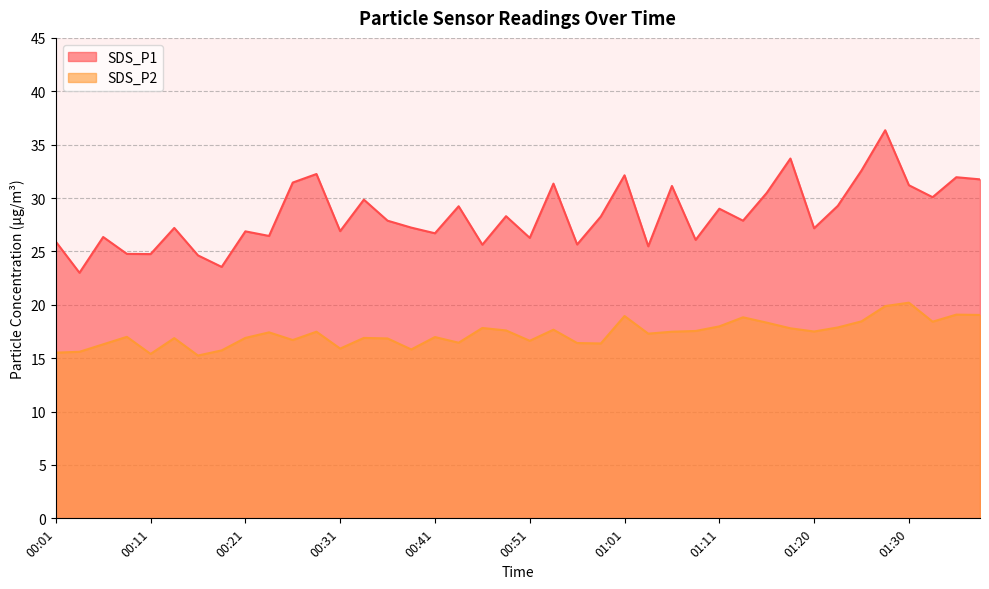

In SDS_P2, how many points are higher than both neighbors (excluding endpoints)?

12